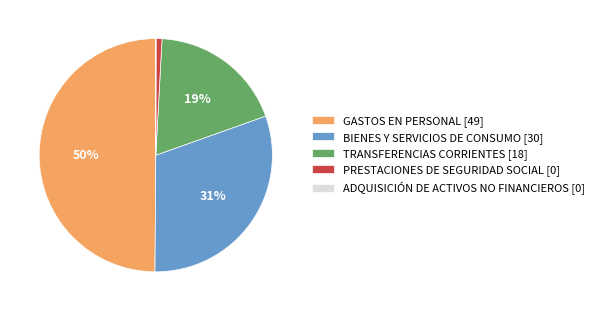

To the nearest percent, what percentage of the pie is GASTOS EN PERSONAL [49]?

50%